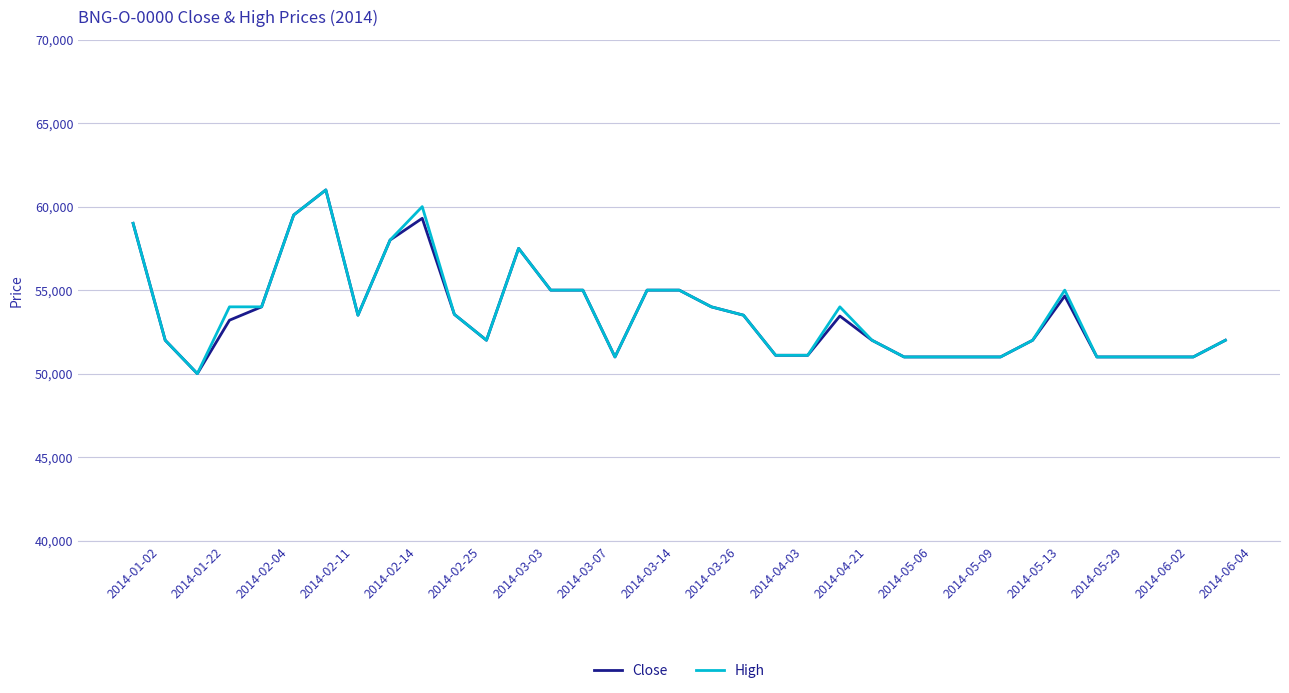

What is the minimum value for High?

50000